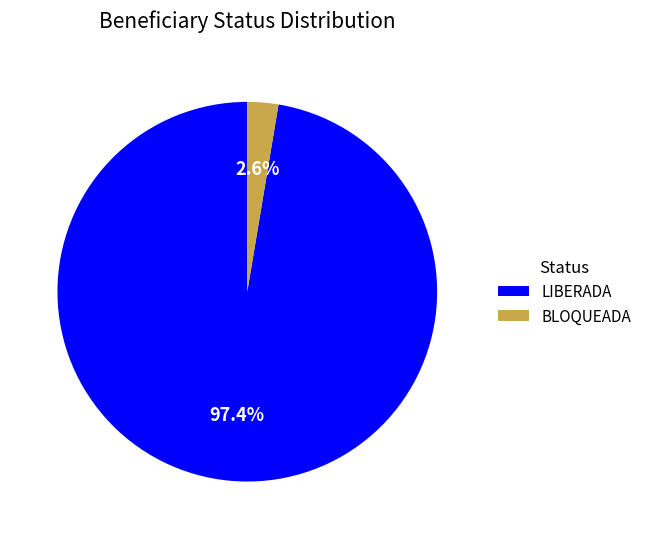

Which category has the biggest portion of the pie?

LIBERADA